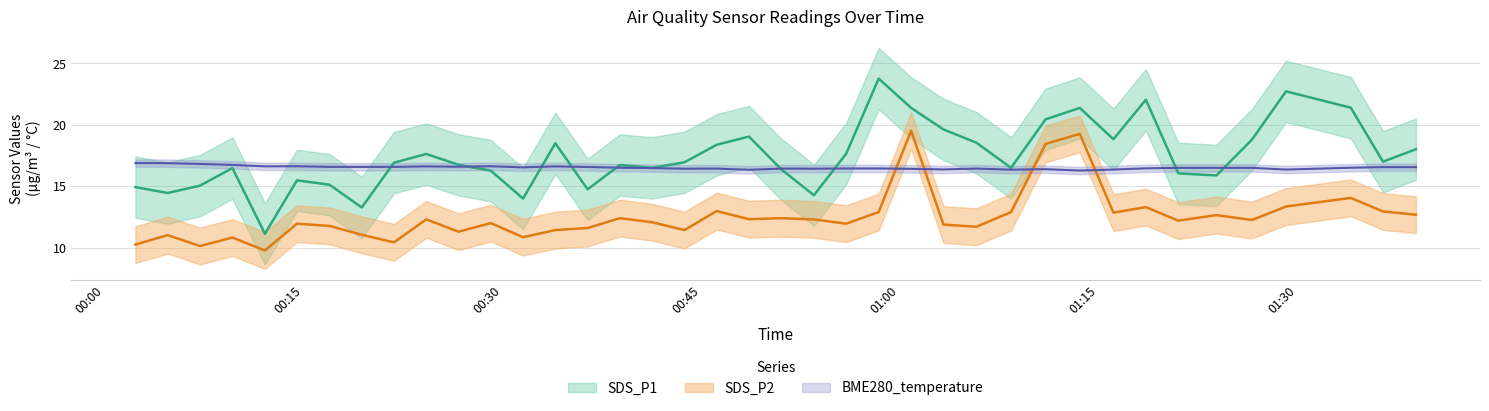

Where does the SDS_P1 series first go above 16?

2023/06/21 00:09:39